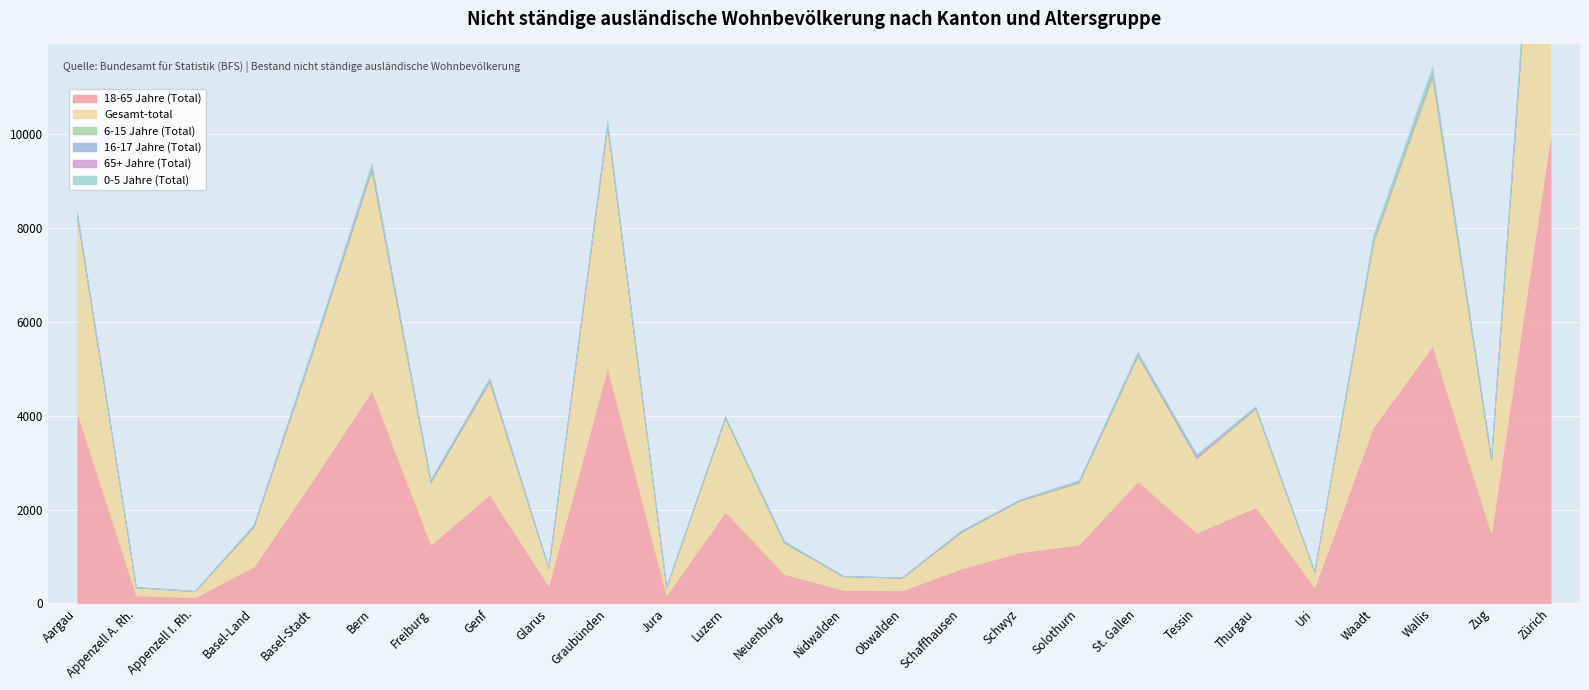

What are all the series names shown in the legend?

18-65 Jahre (Total), Gesamt-total, 6-15 Jahre (Total), 16-17 Jahre (Total), 65+ Jahre (Total), 0-5 Jahre (Total)